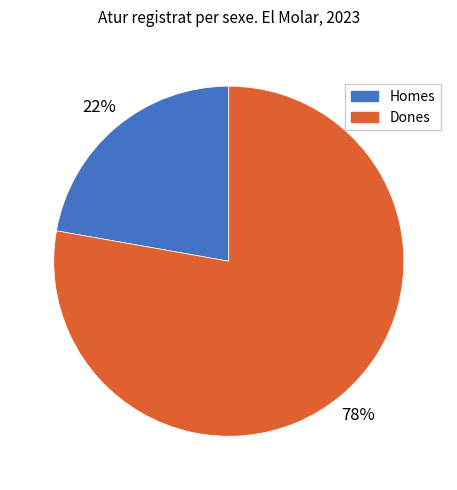

Does any single category account for the majority?

Yes